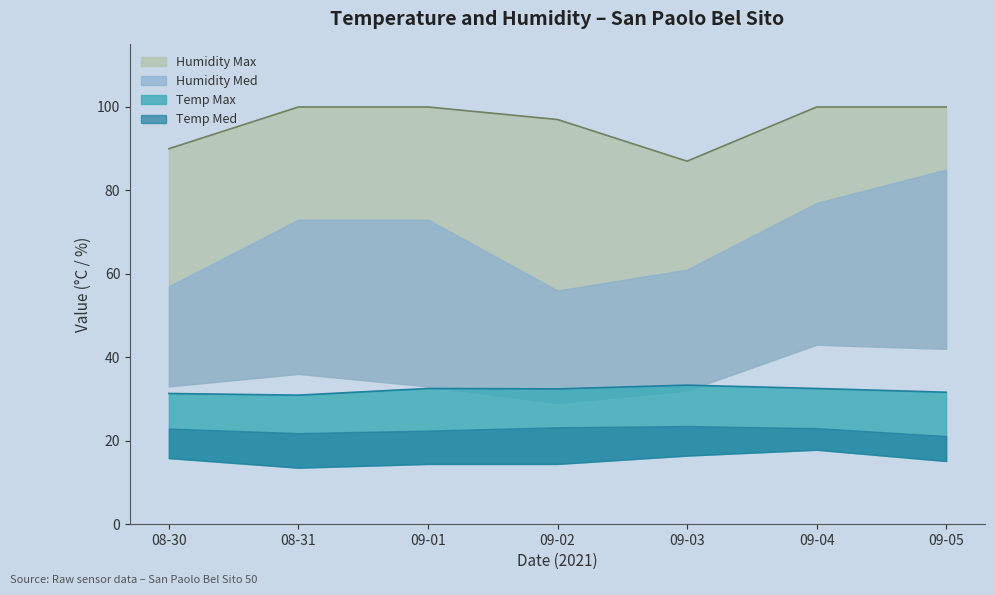

Where is the first local minimum for Humidity Min?

09-03